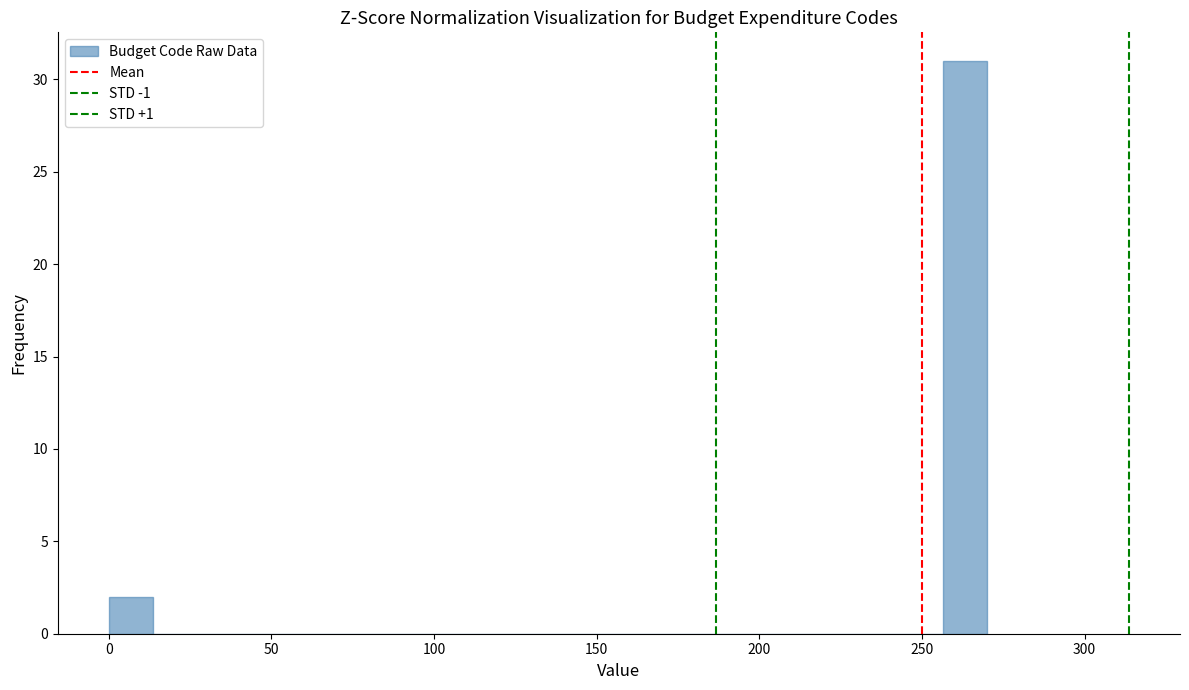

Read against the x-axis, roughly where is the centre of the tallest bar?

265